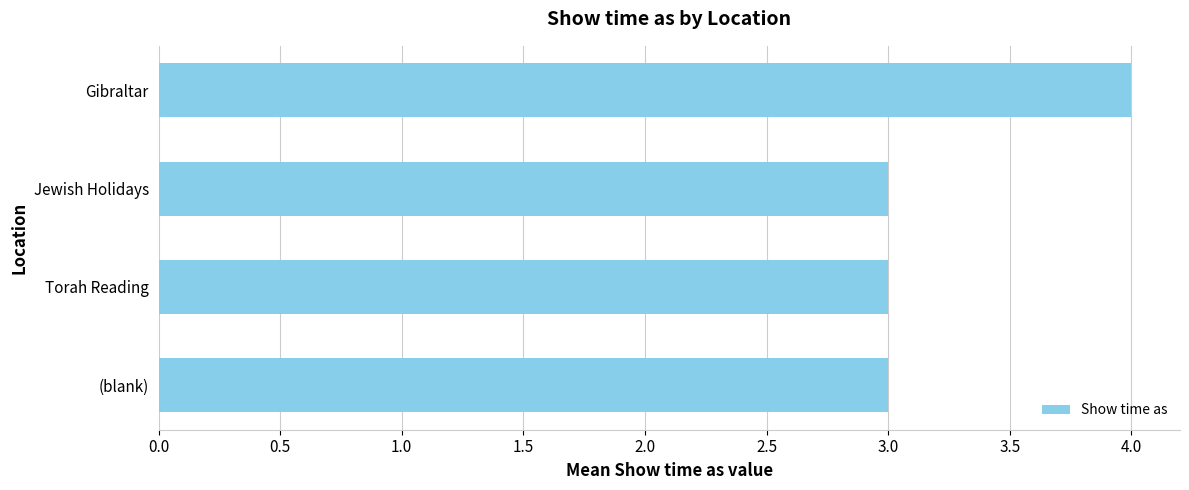

What is the greatest value displayed?

4